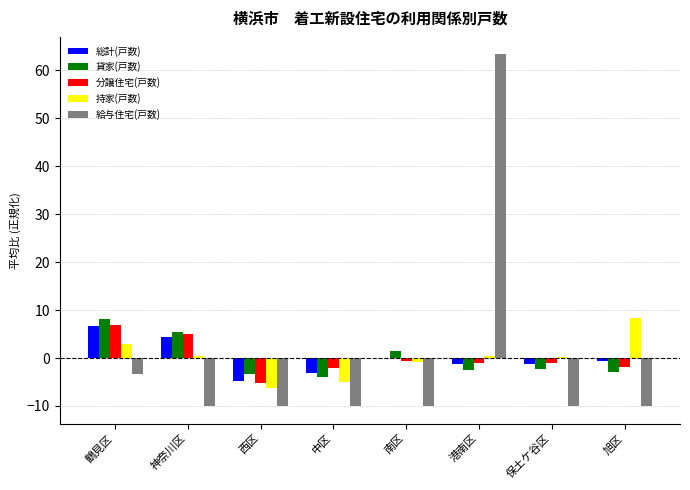

Is it true that 給与住宅(戸数) equals -10.0 at 保土ケ谷区?

True